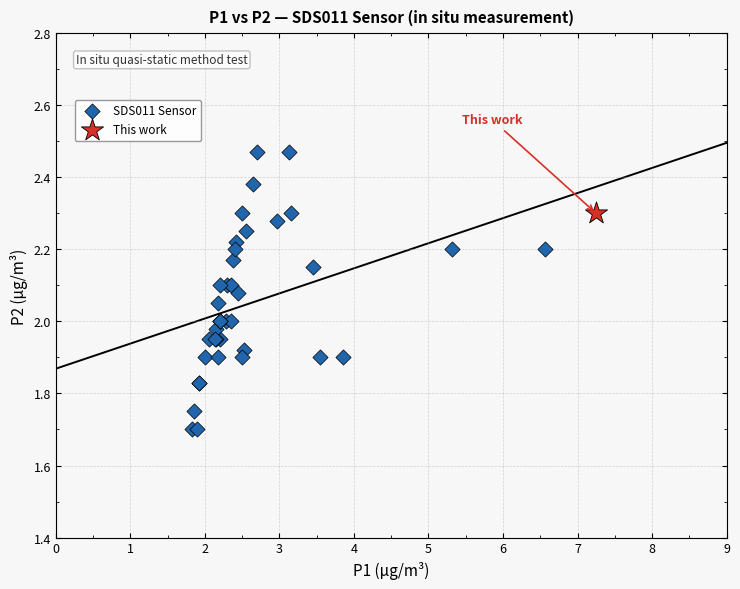

What are all the series names shown in the legend?

SDS011 Sensor, This work